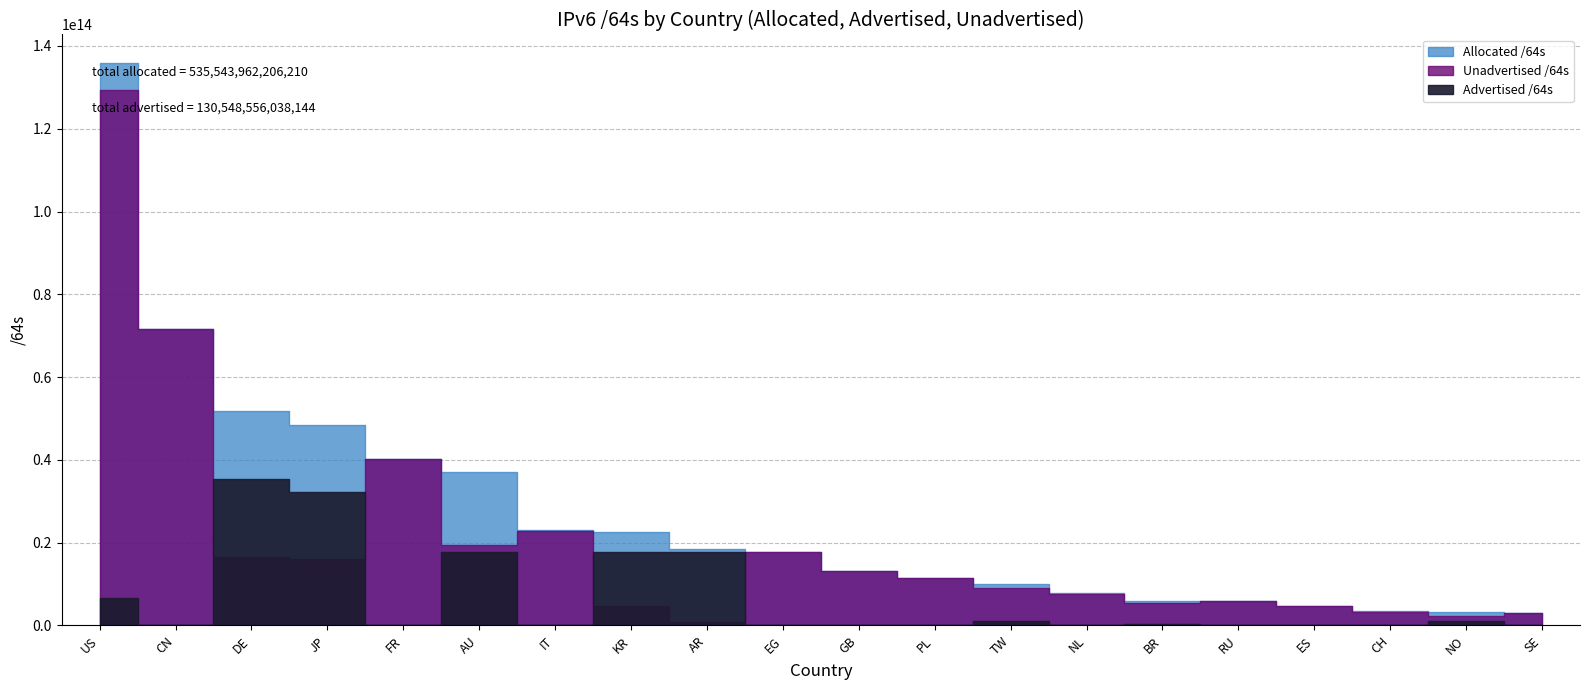

The Unadvertised /64s series shows 17626545782784 at EG. True or false?

True